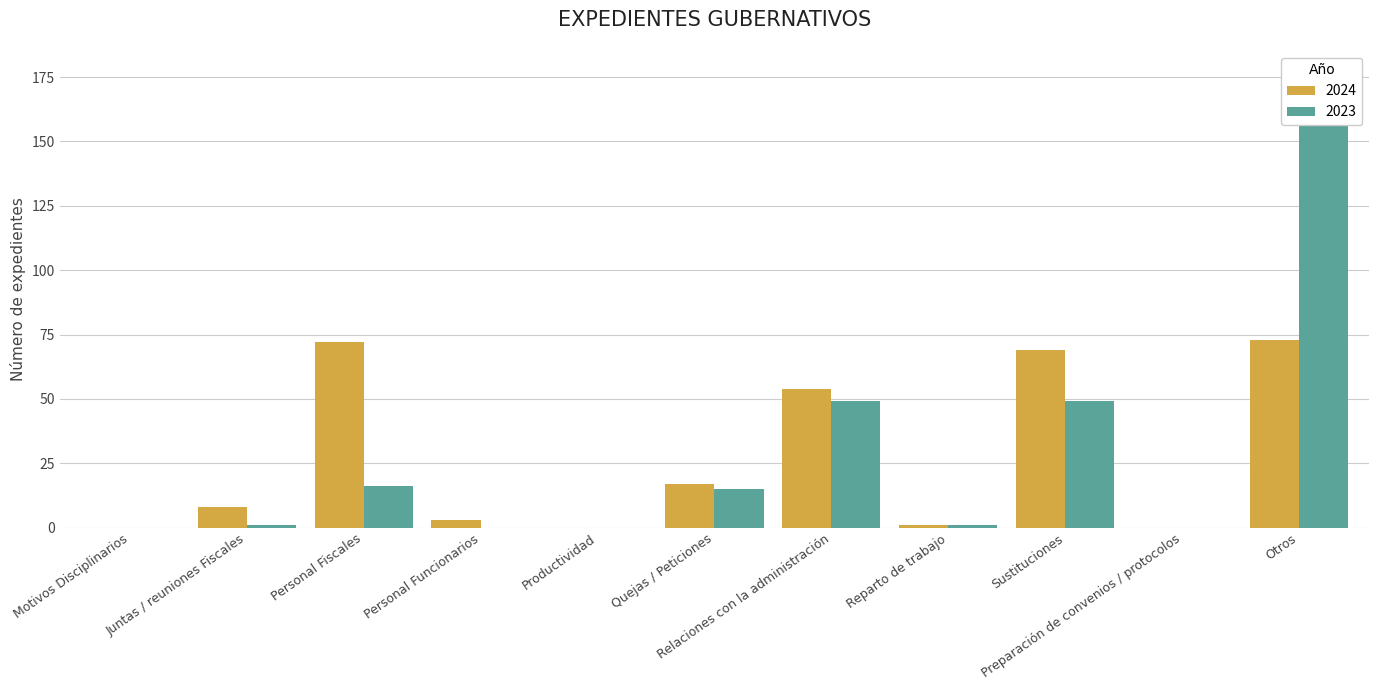

At Preparación de convenios / protocolos, list the series in order from largest to smallest.

2024, 2023